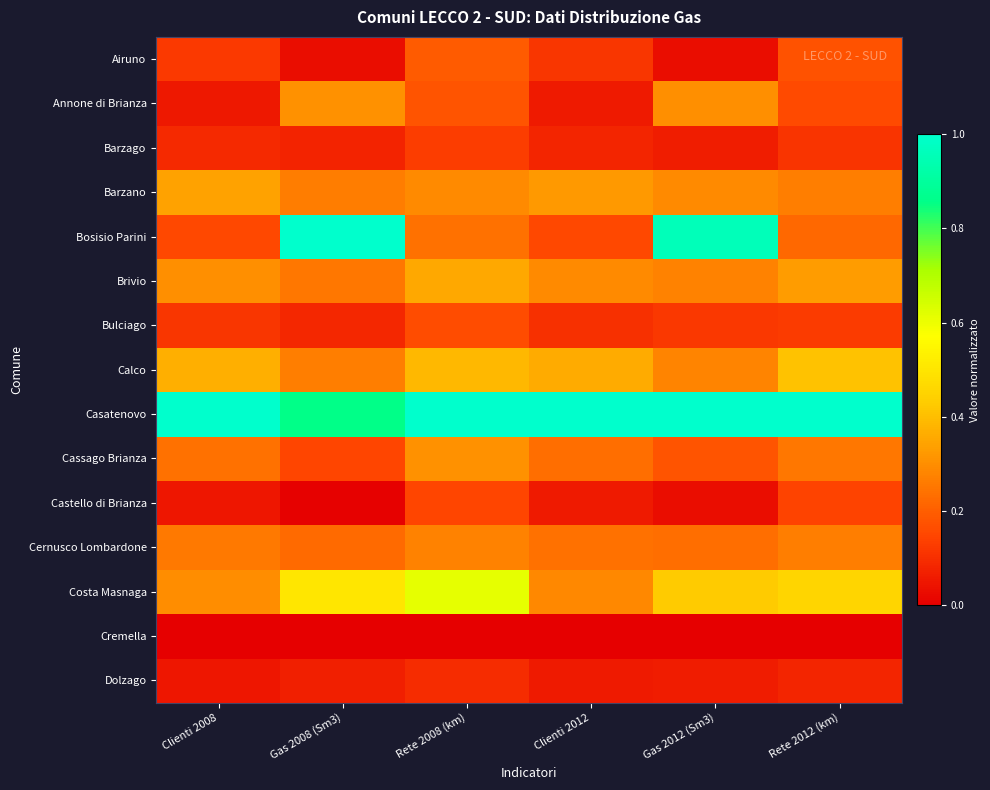

Which series has the largest total across all categories?

Casatenovo